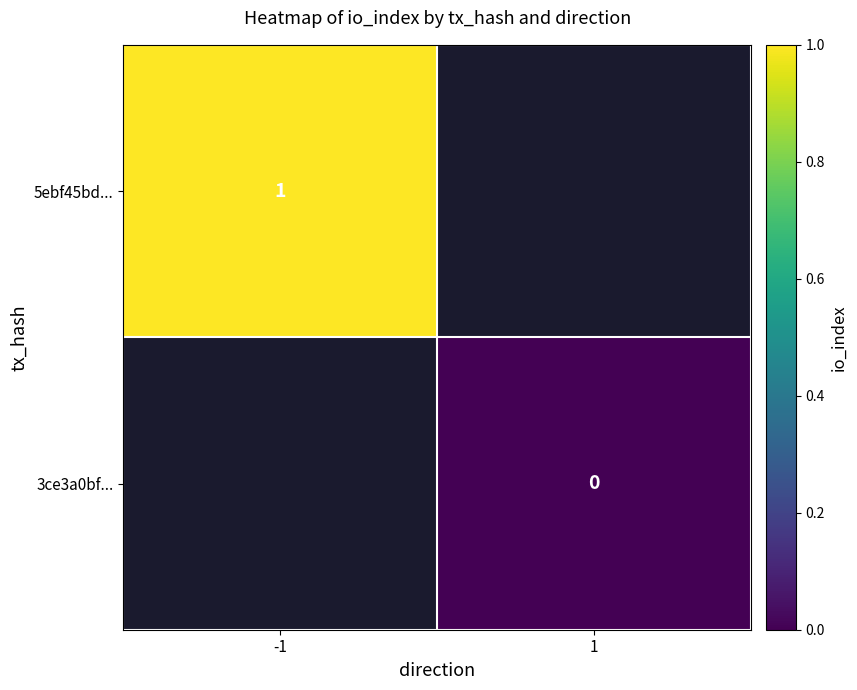

Between -1 and 1, which is larger?

1